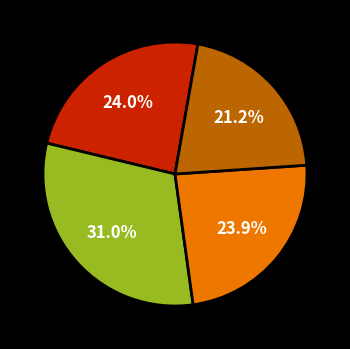

Is there any slice that represents more than half of the pie?

No